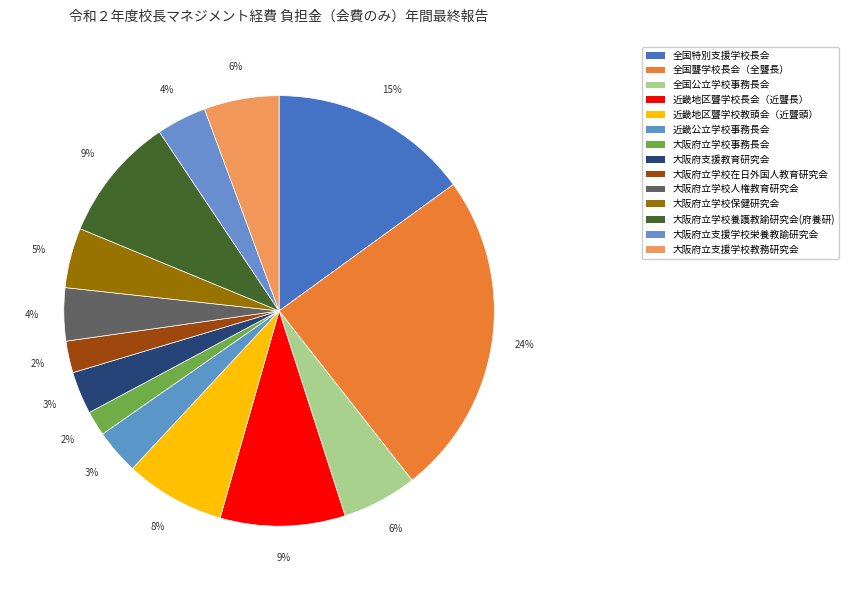

How many slices are in this pie chart?

14